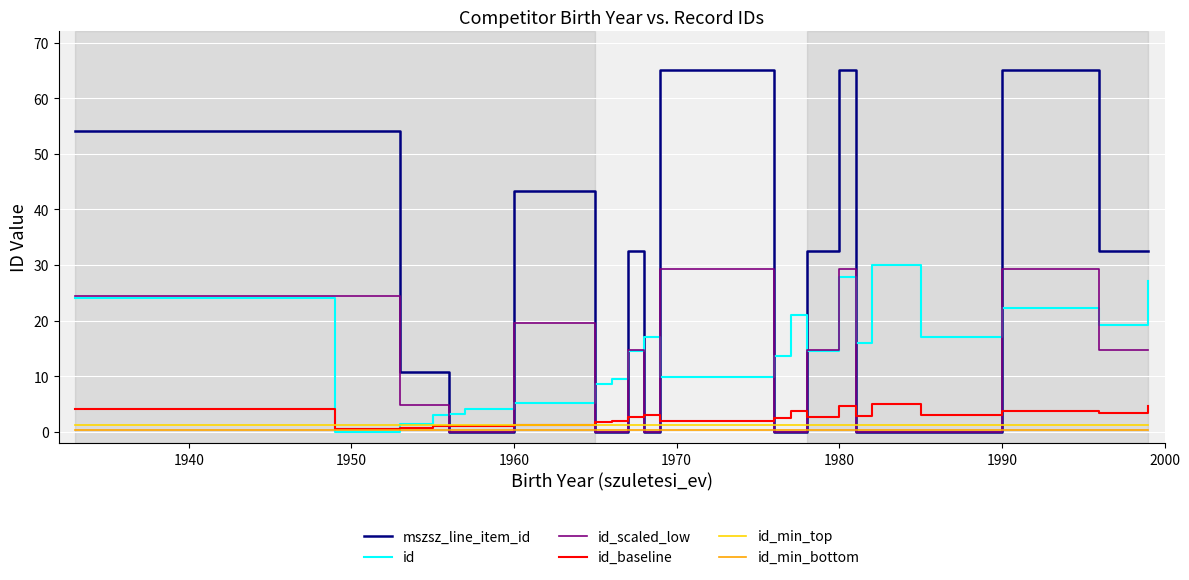

Which series has the widest spread of values?

mszsz_line_item_id